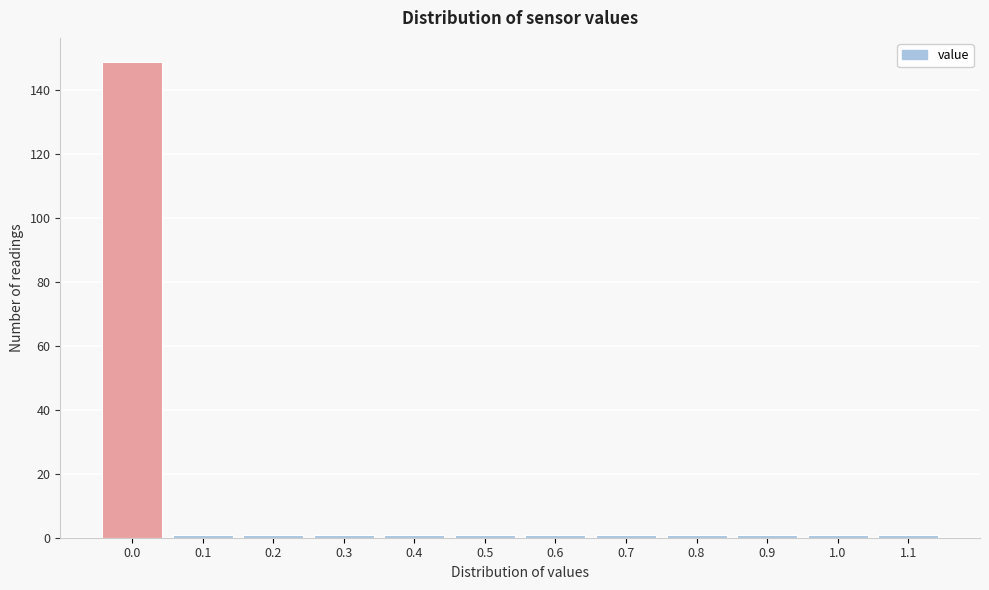

Reading left to right, what are all the values shown in this chart?

0.0=149	0.1=1	0.2=1	0.3=1	0.4=1	0.5=1	0.6=1	0.7=1	0.8=1	0.9=1	1.0=1	1.1=1